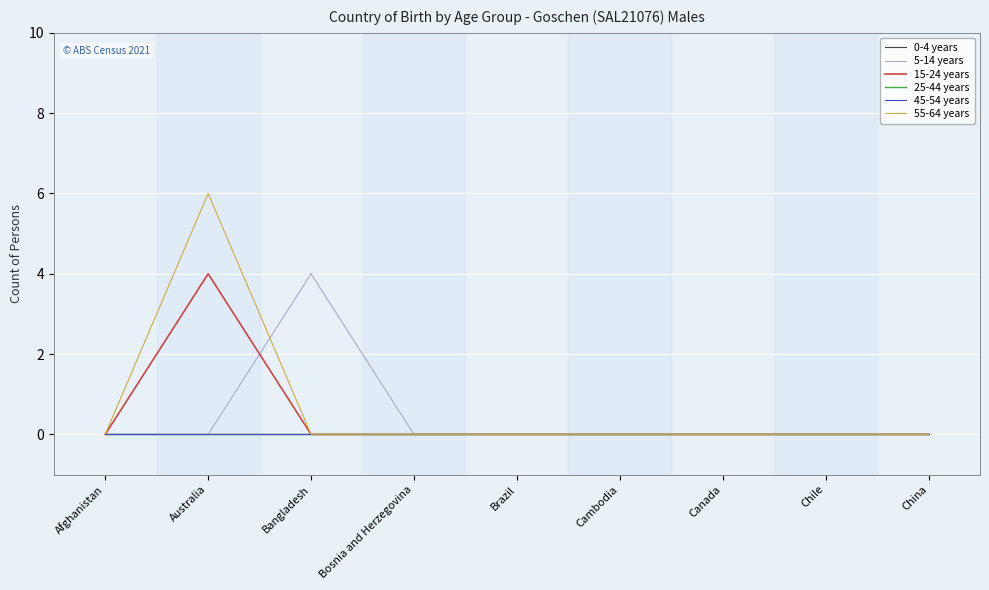

True or false: 55-64 years has more than 1 interior local peaks.

False